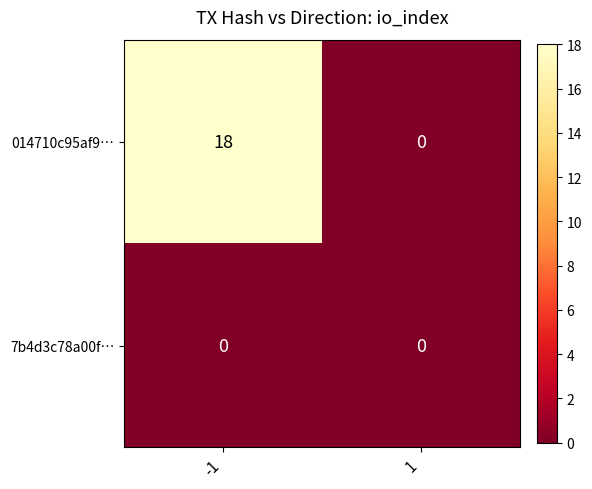

What is the highest value of the 014710c95af9… series?

18